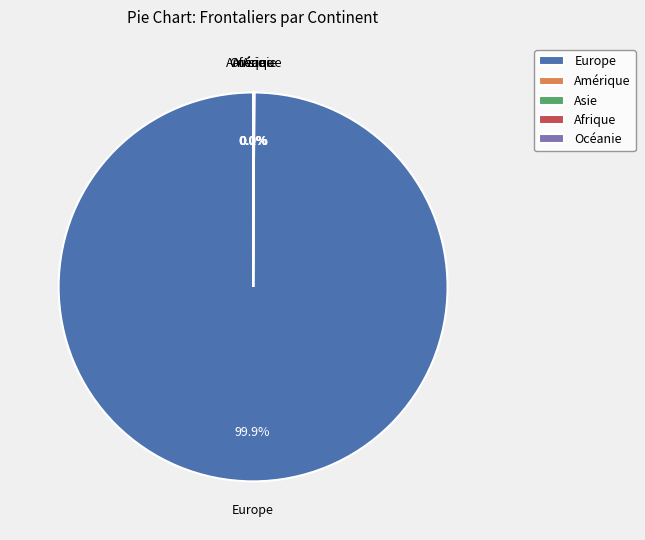

Which slice is the largest?

Europe